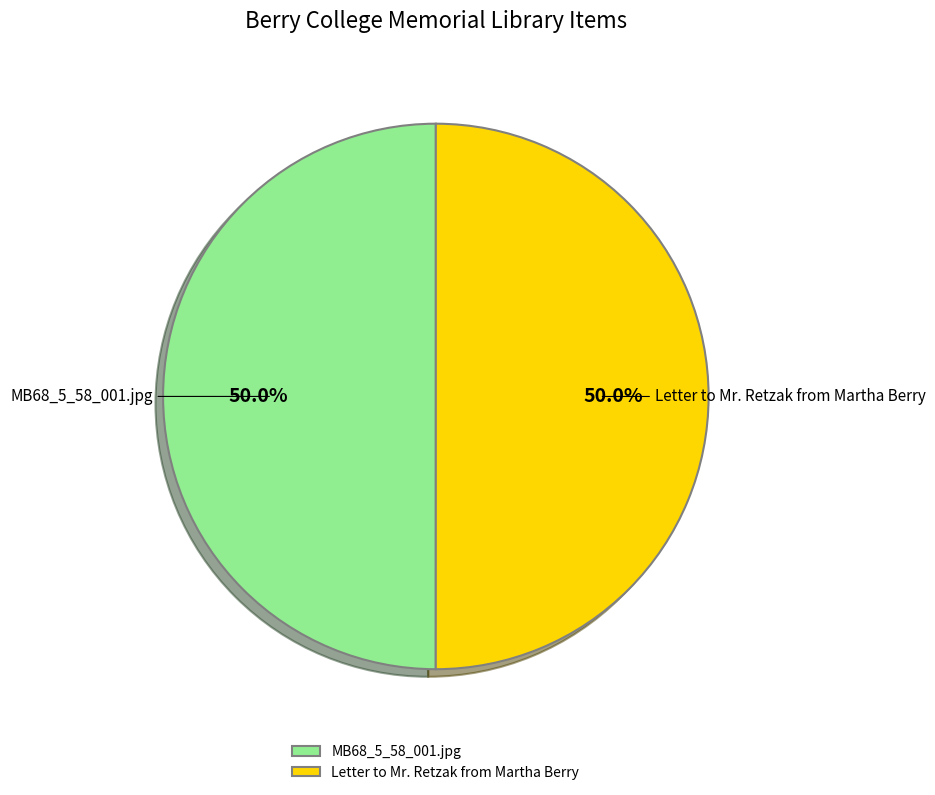

What is the ratio of the value at Letter to Mr. Retzak from Martha Berry to the value at MB68_5_58_001.jpg?

1.0